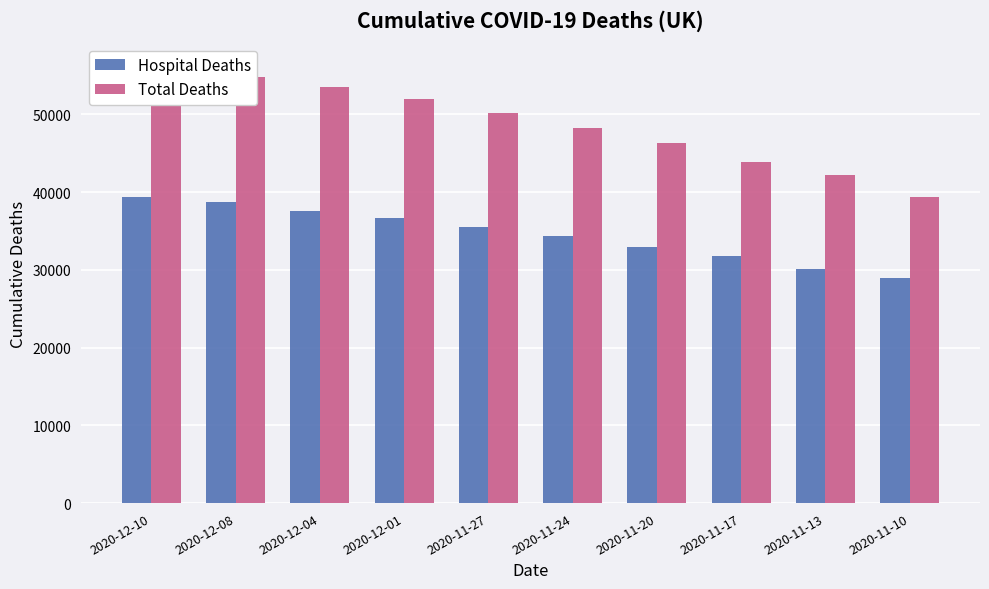

List the series in order of their overall mean, highest first.

Total Deaths, Hospital Deaths